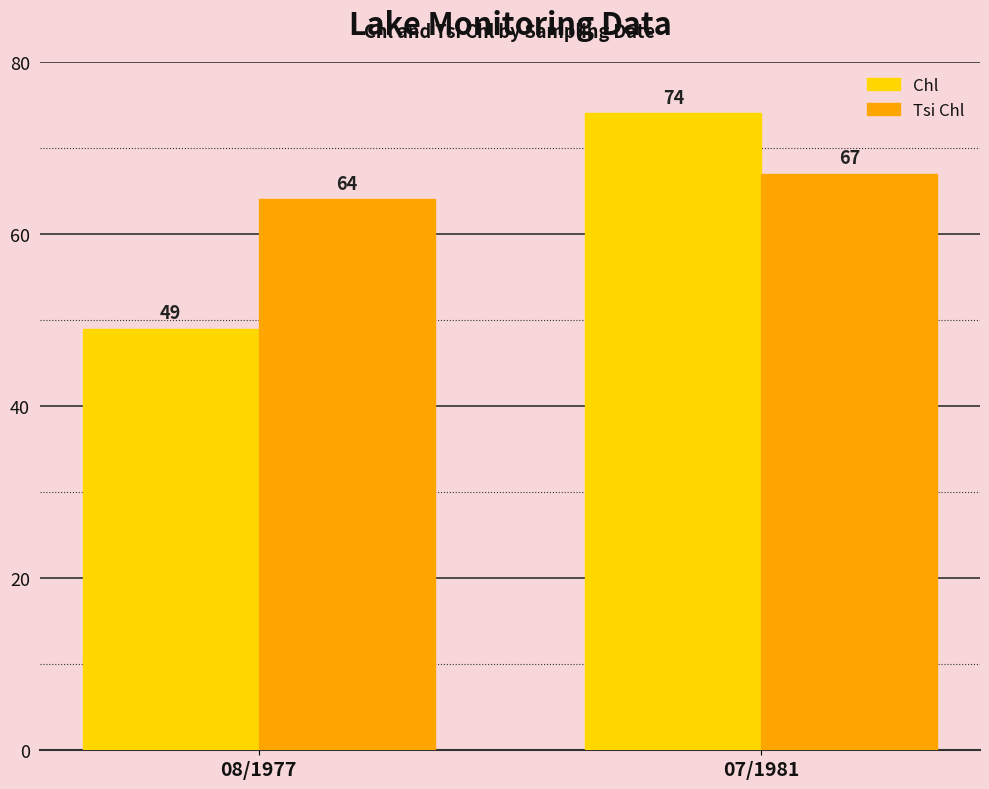

At which category does the chart reach its minimum across all series?

08/1977